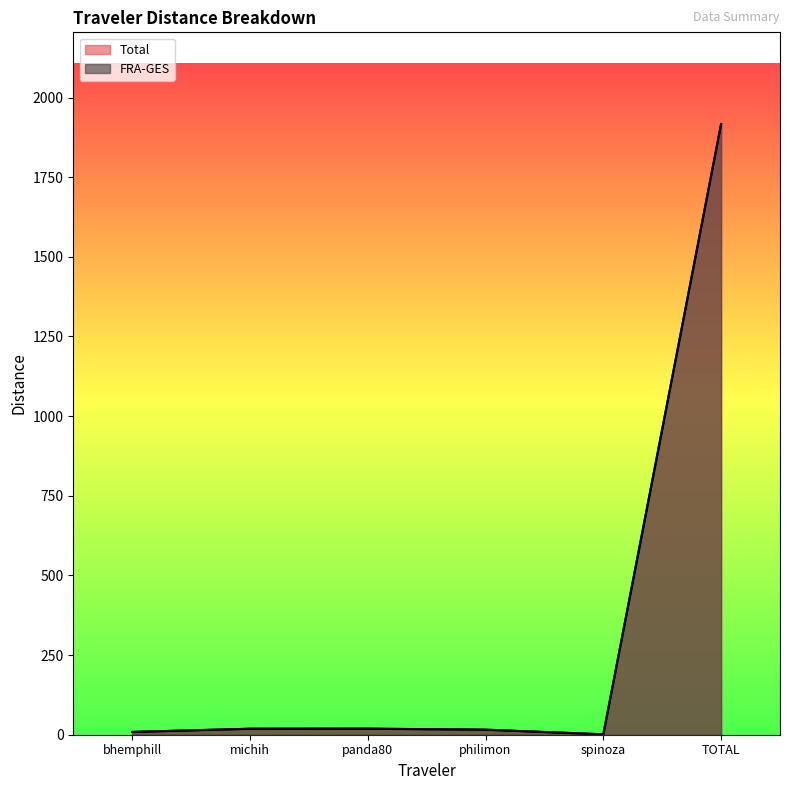

What is the difference between the maximum and minimum values in the Total series?

1915.8